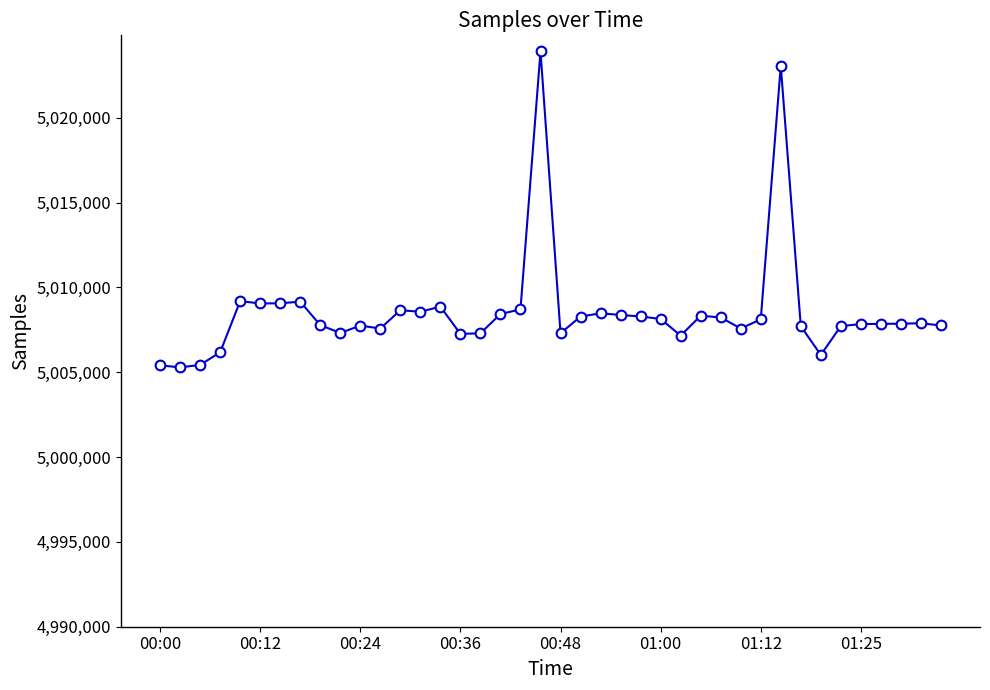

How many lines are shown in the chart?

1